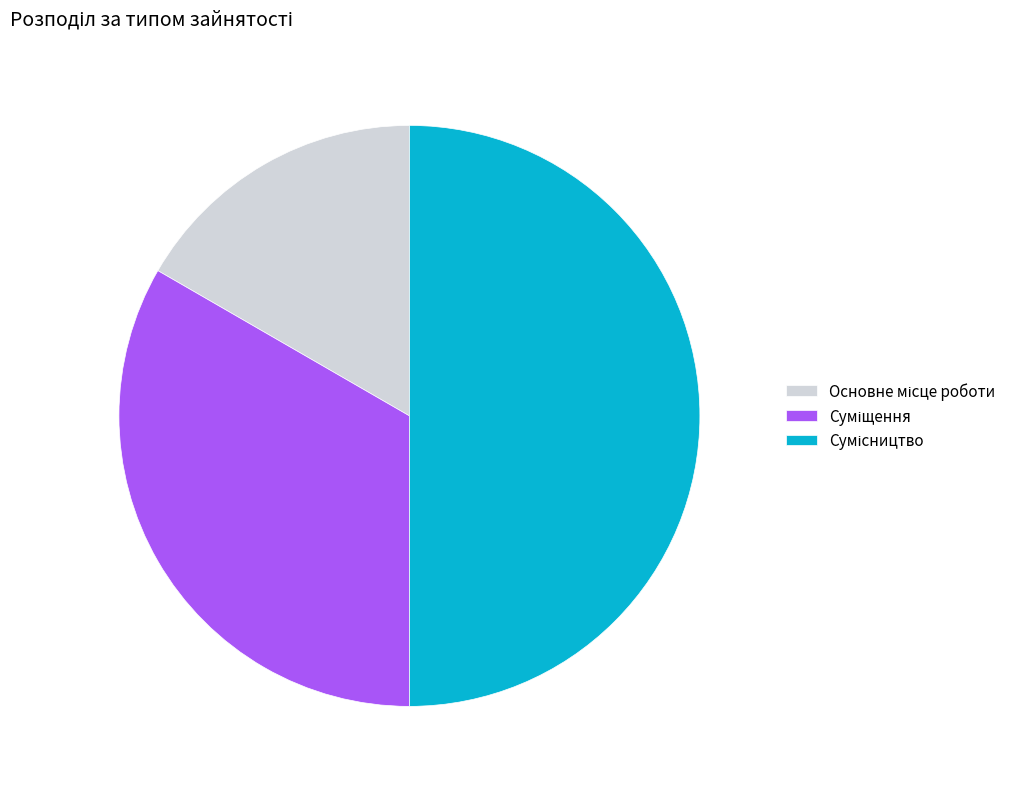

True or false: Суміщення accounts for 33% of the total.

True